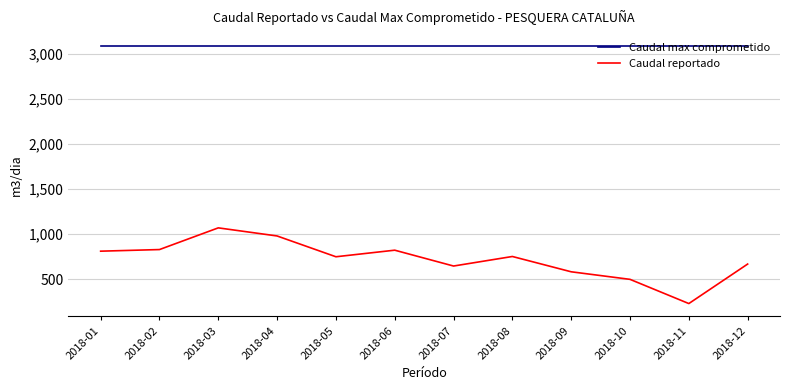

Rank the series at 2018-07 from highest to lowest value.

Caudal max comprometido, Caudal reportado